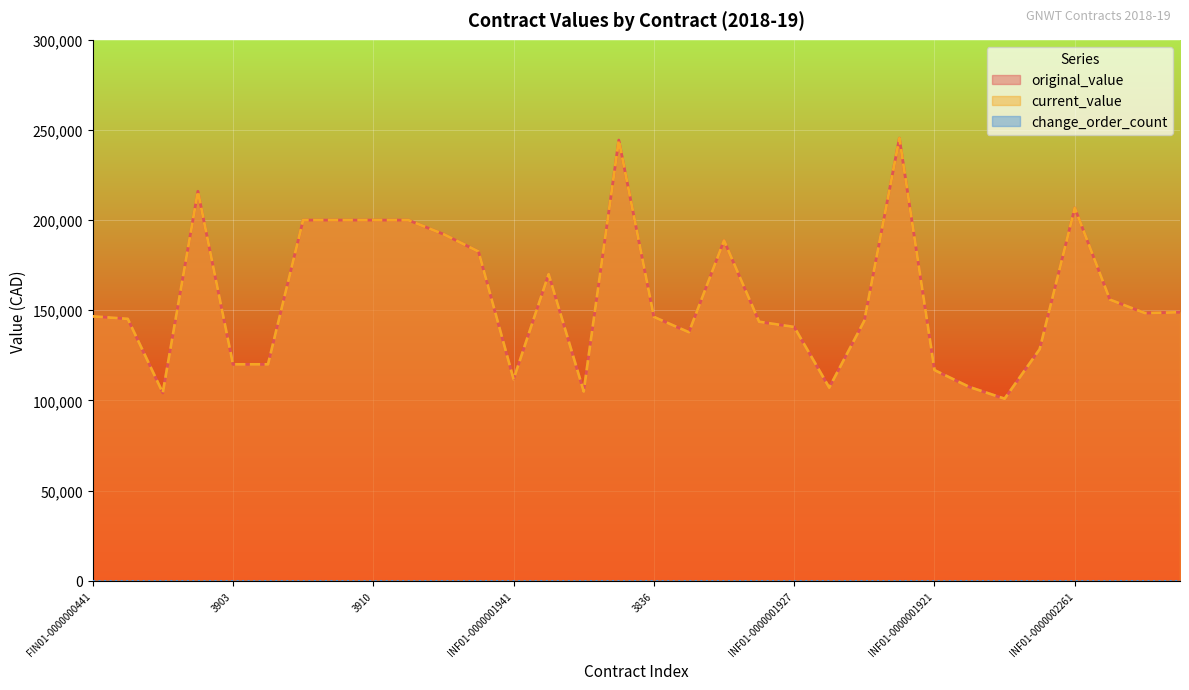

Read the current_value value at INF01-0000002024.

104925.8